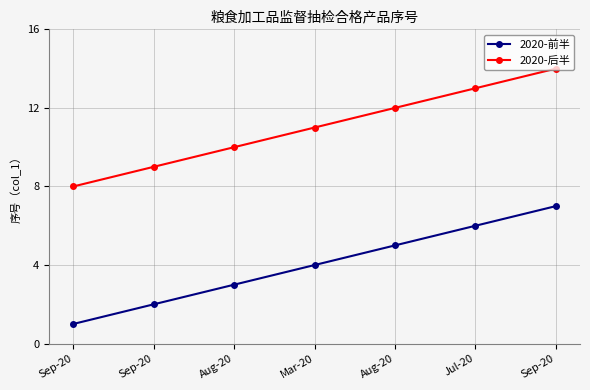

What are all the series names shown in the legend?

2020-前半, 2020-后半